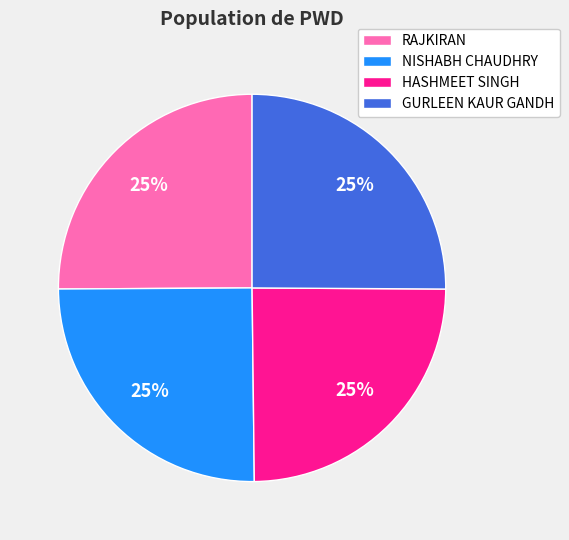

Approximately how many times larger is the value at NISHABH CHAUDHRY compared to HASHMEET SINGH?

1.0